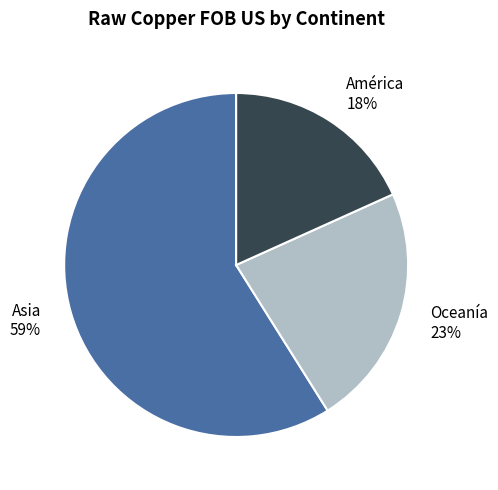

How many segments does this pie chart have?

3